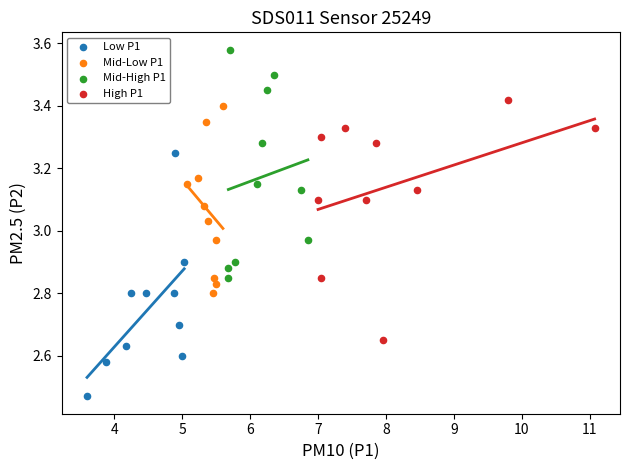

Which series contains the lowest Y value?

Low P1